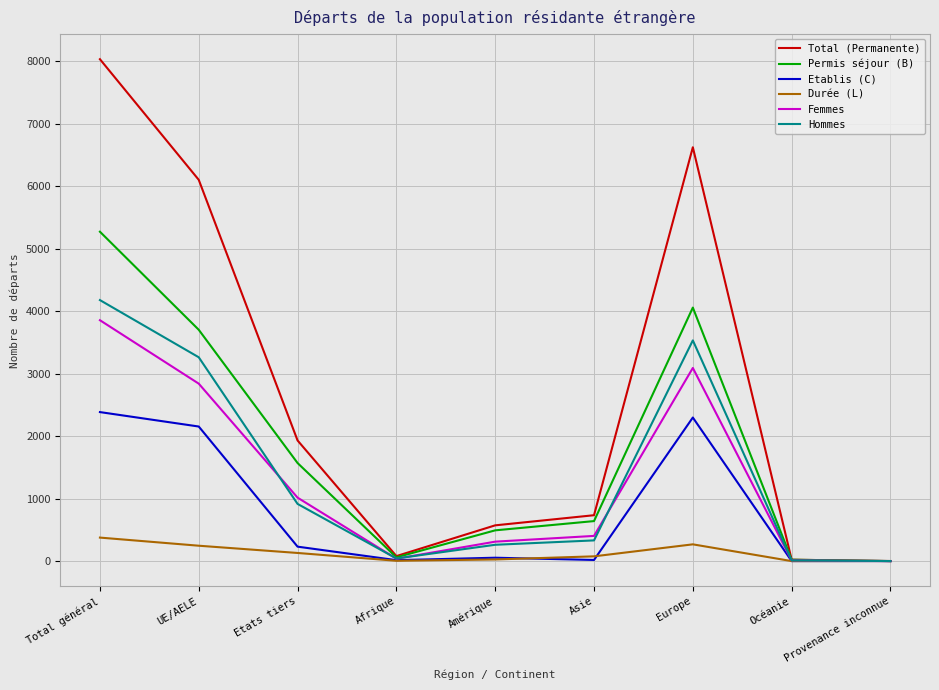

In Etablis (C), how many points are higher than both neighbors (excluding endpoints)?

2